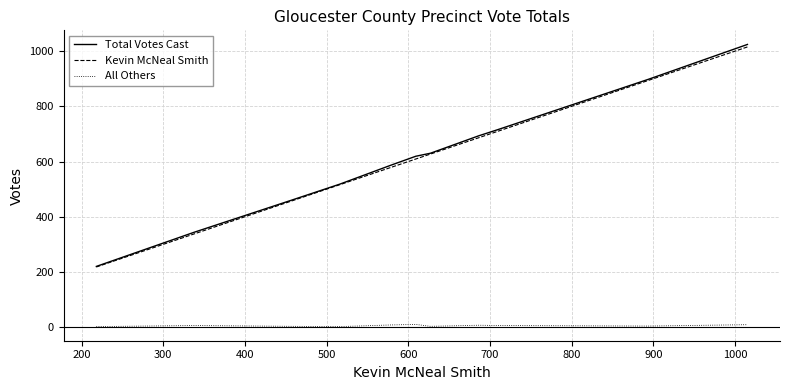

True or false: All Others and Total Votes Cast cross at least once.

False